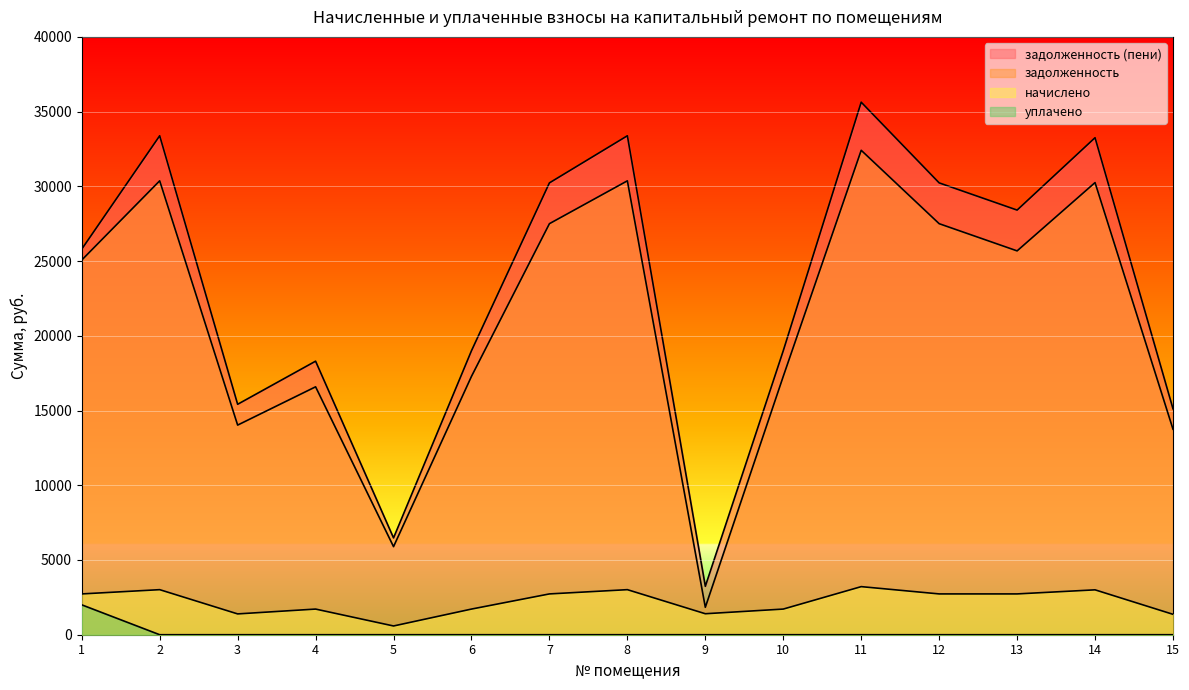

Is the value of задолженность (пени) at 10 greater than the value of начислено at 9?

Yes